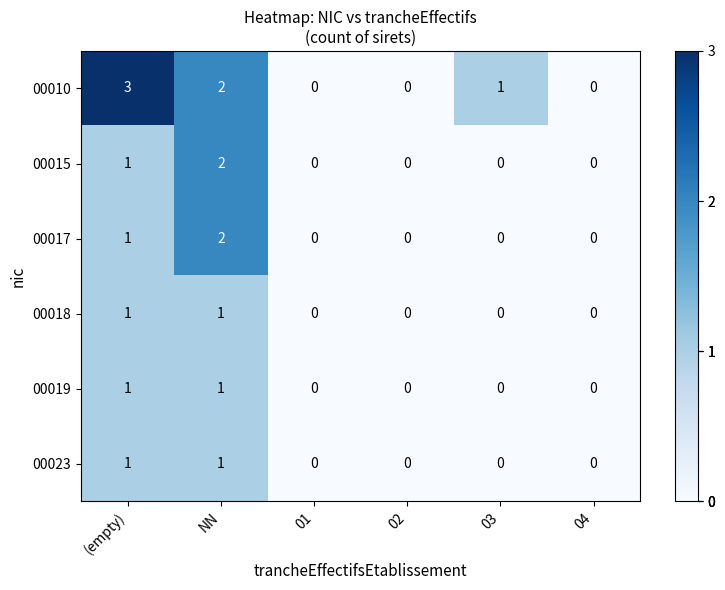

What is the sum of all 00015 values?

3